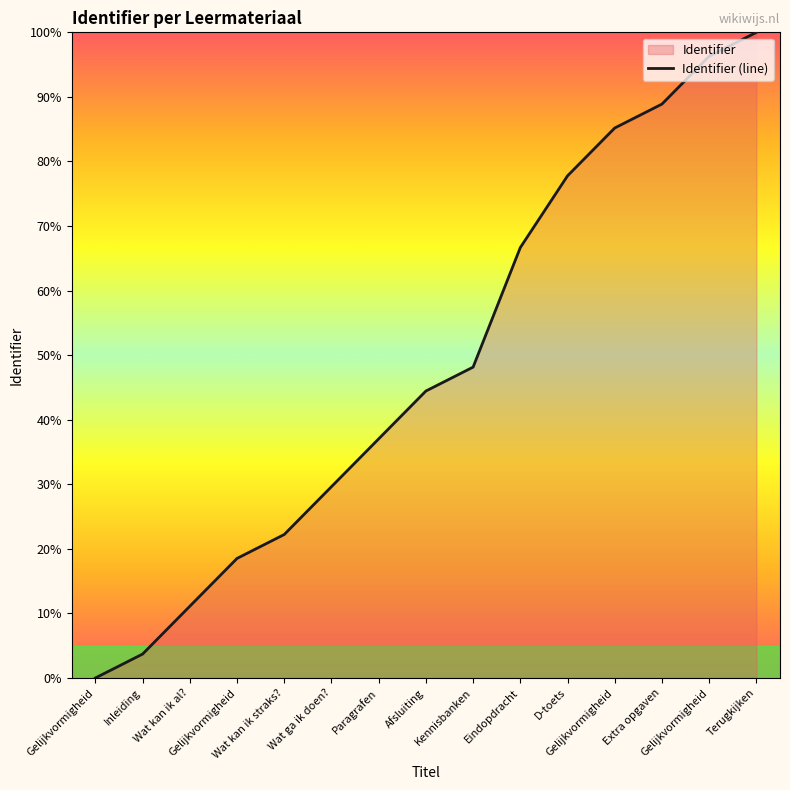

Which label corresponds to the smallest value in the chart?

Gelijkvormigheid